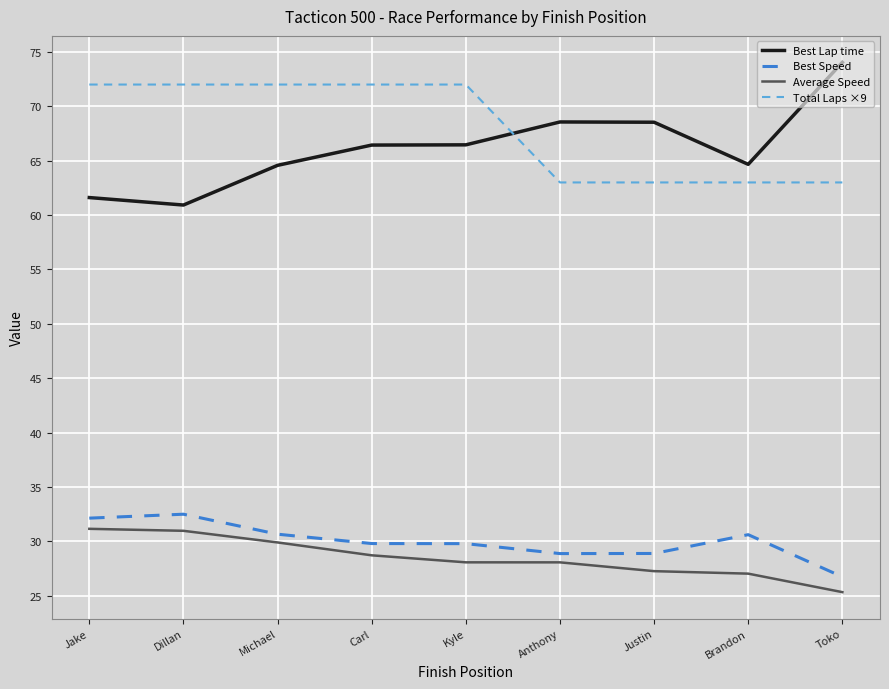

What is the sum of all Best Speed values?

270.0